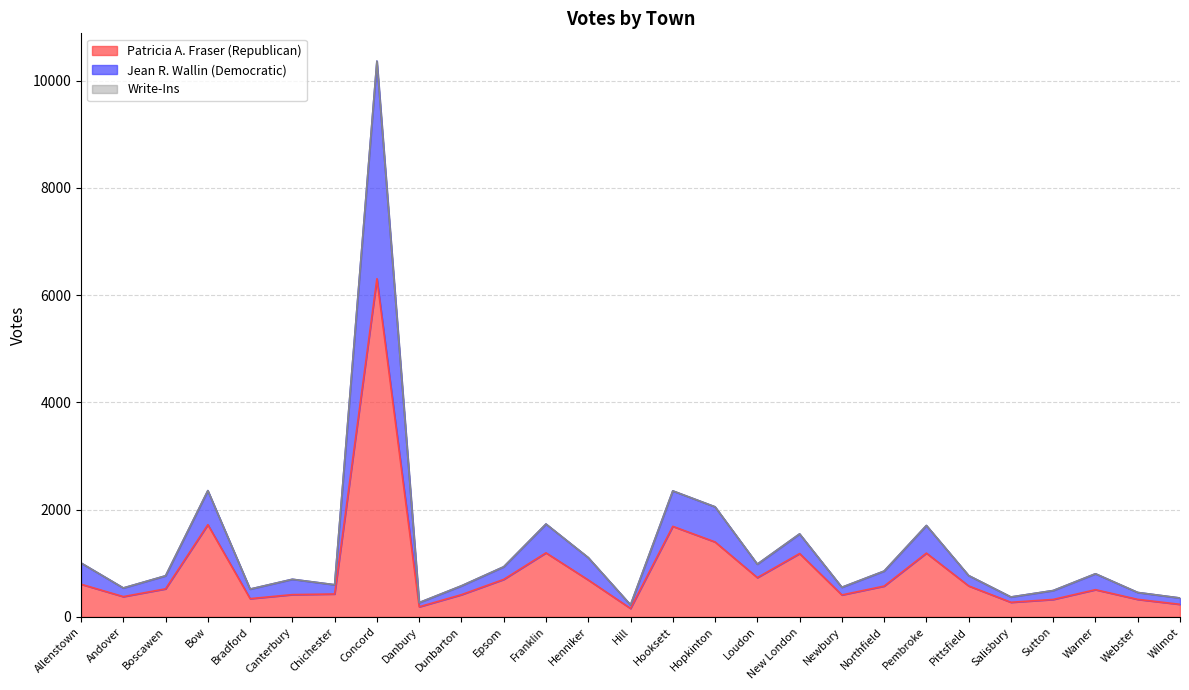

True or false: Patricia A. Fraser (Republican) and Jean R. Wallin (Democratic) cross at least once.

False